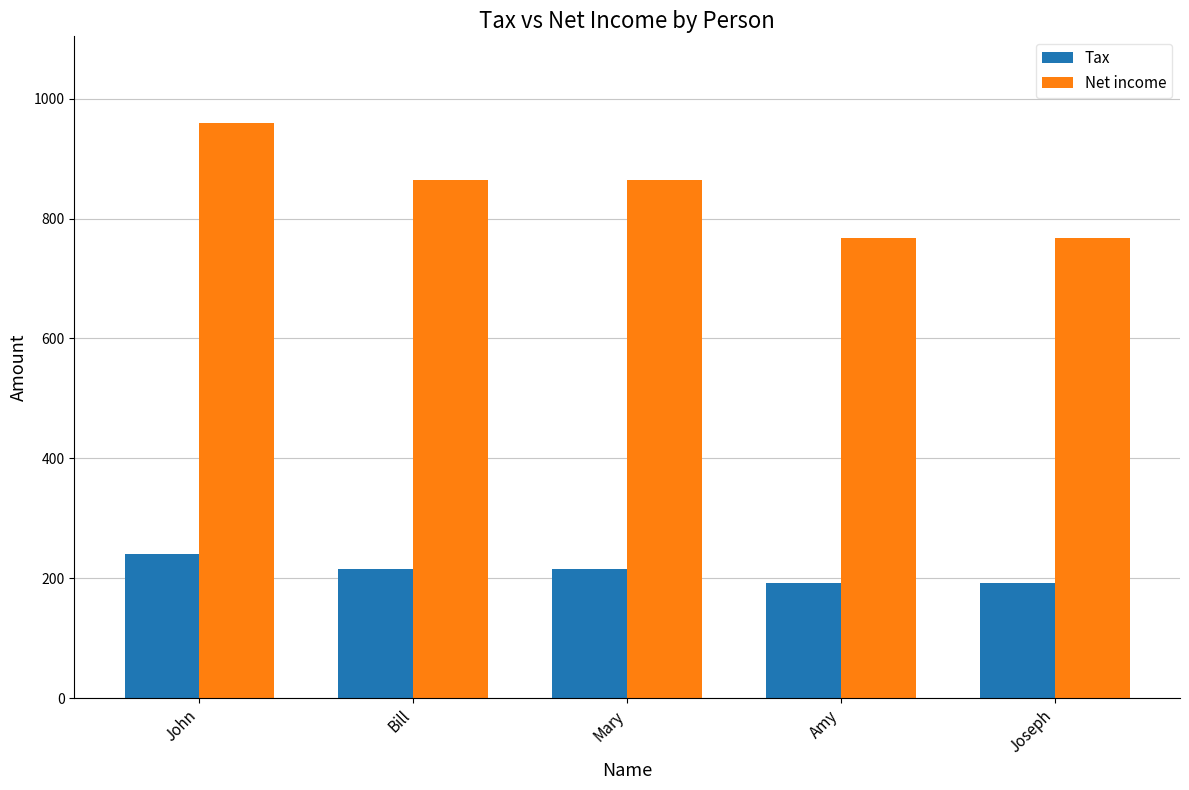

Is the value of Net income at Mary greater than the value of Tax at John?

Yes